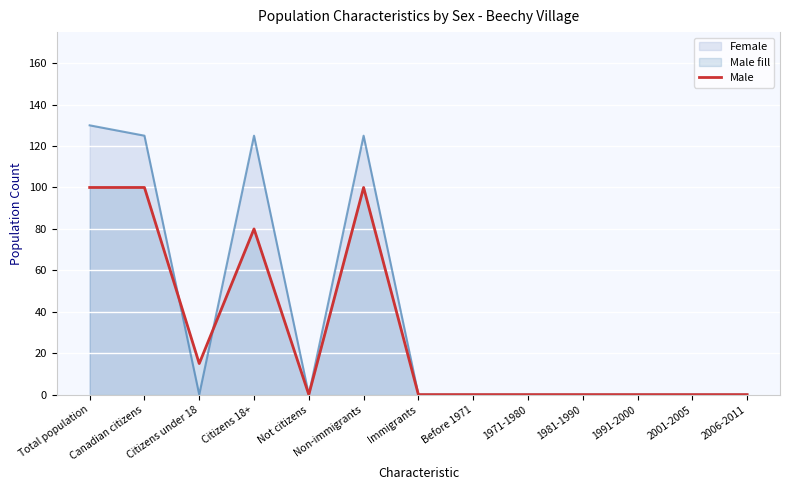

How many interior local valleys (lower than both neighbors) does the data have?

2